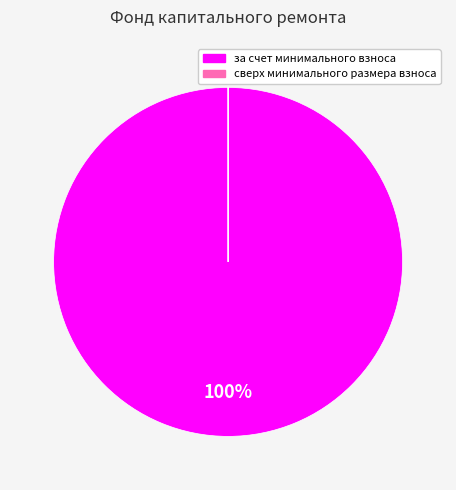

Is there a majority slice in this chart?

Yes